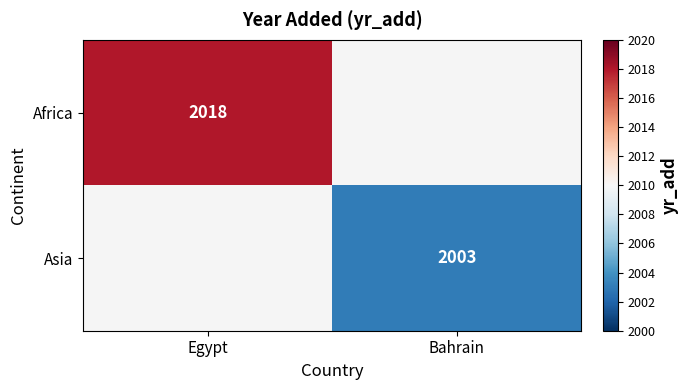

The value of Asia at Bahrain is 2003. True or false?

True